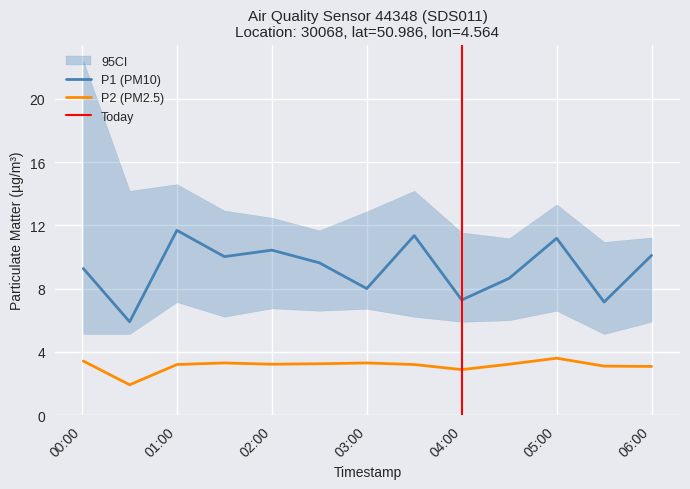

How many lines are shown in the chart?

2